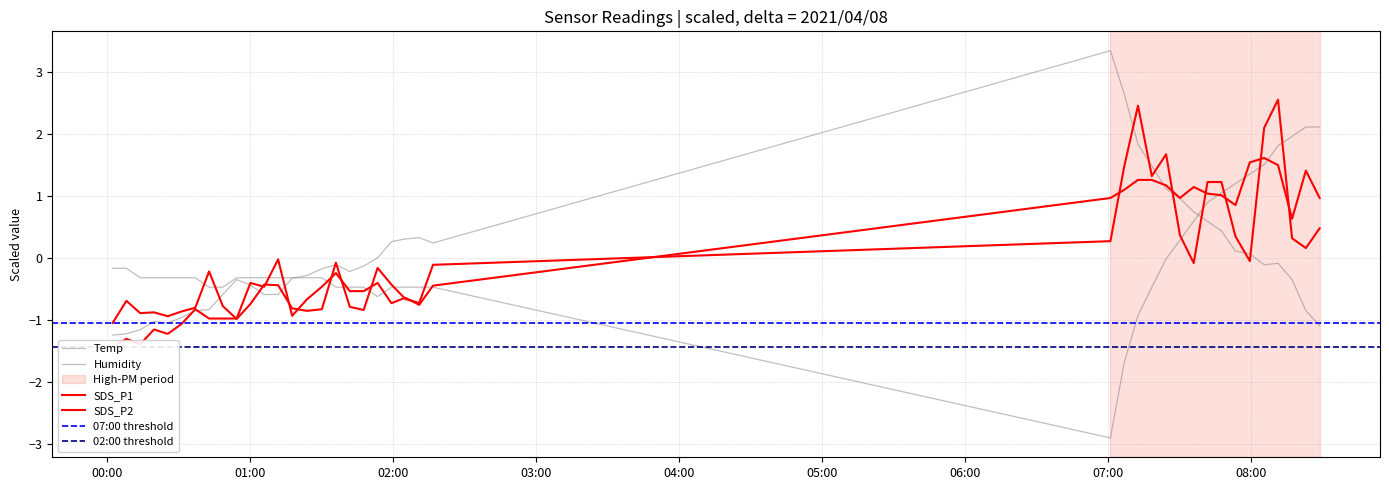

What is the minimum value shown in the chart?

-2.9